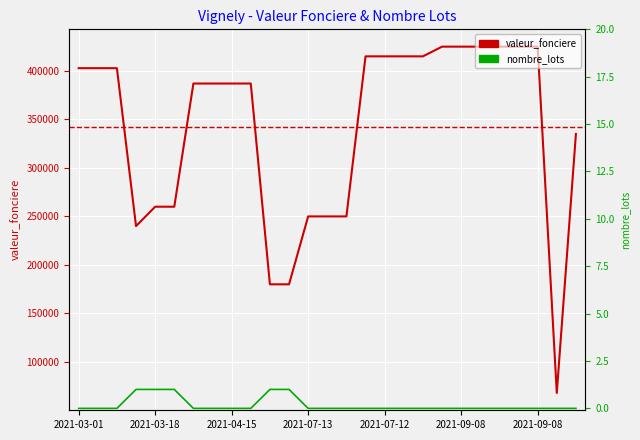

How many positive values does the nombre_lots series have?

5